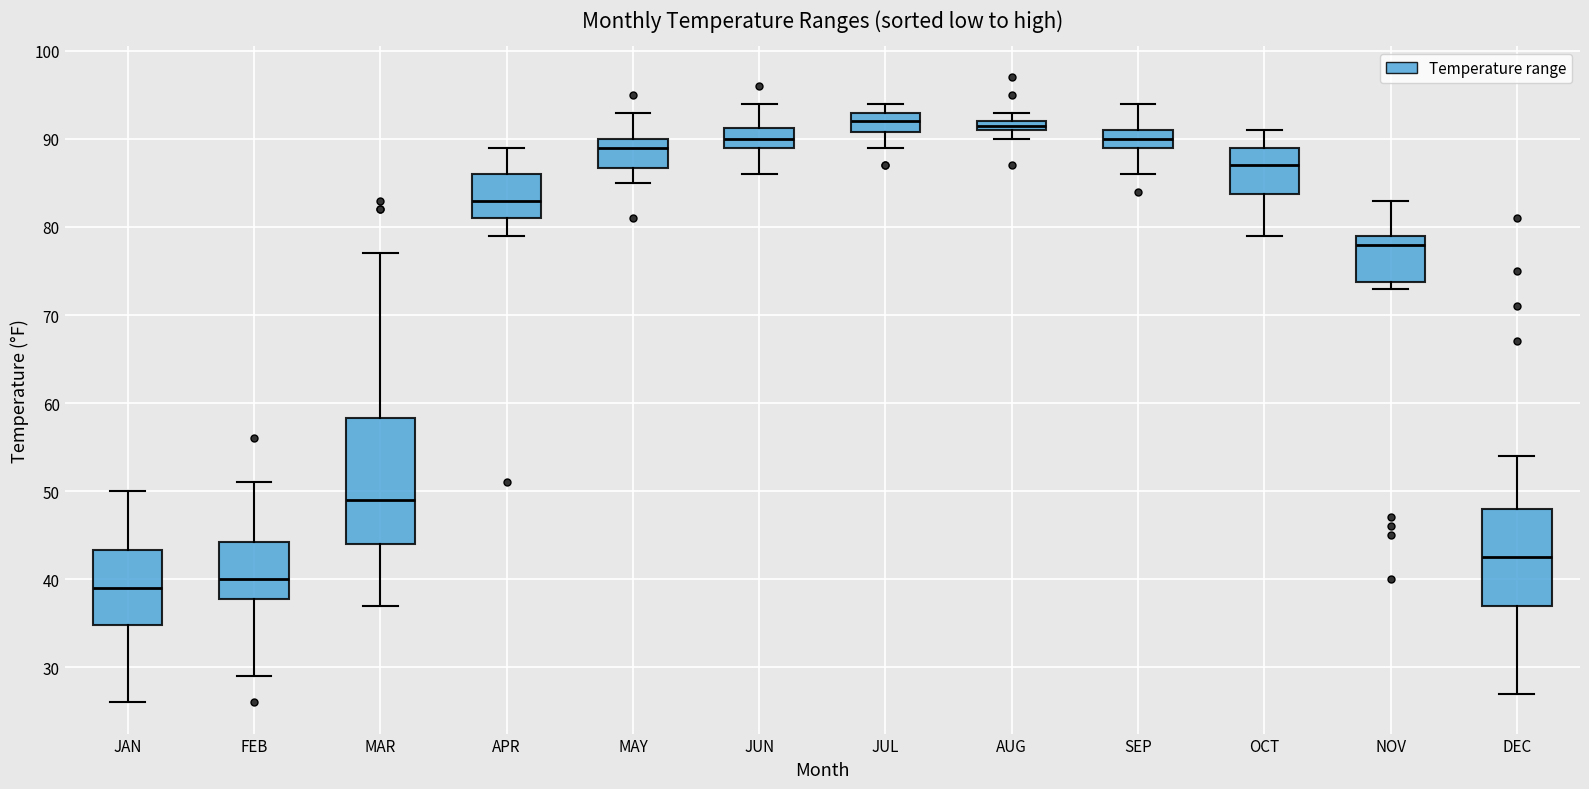

Where does the median line of the box for NOV sit on the y-axis? The values are not printed on the chart, so give them approximately, as read against the axis.

78